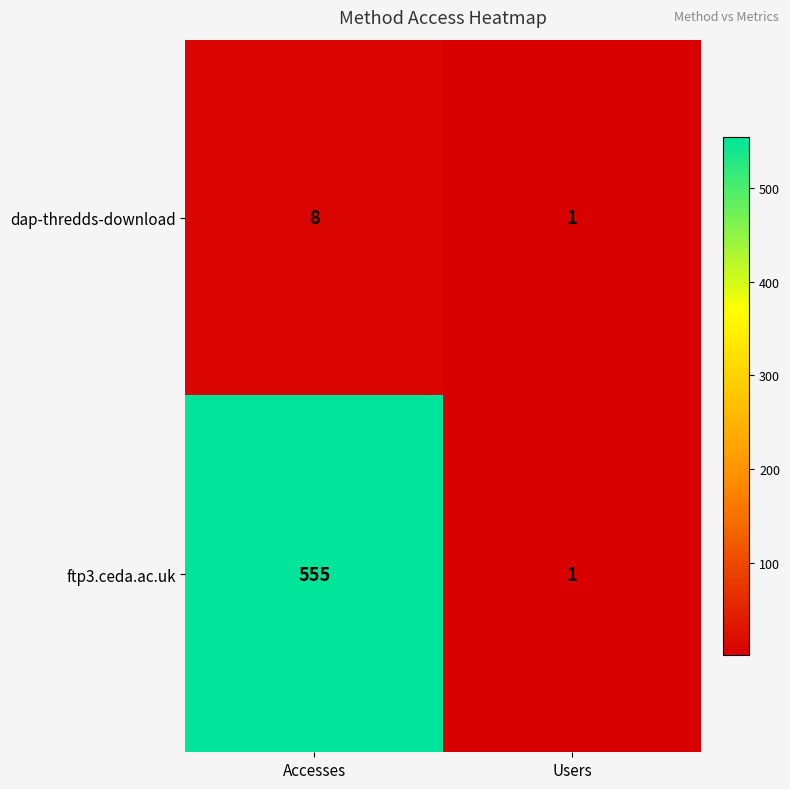

Rank the series by their average value, from highest to lowest.

ftp3.ceda.ac.uk, dap-thredds-download